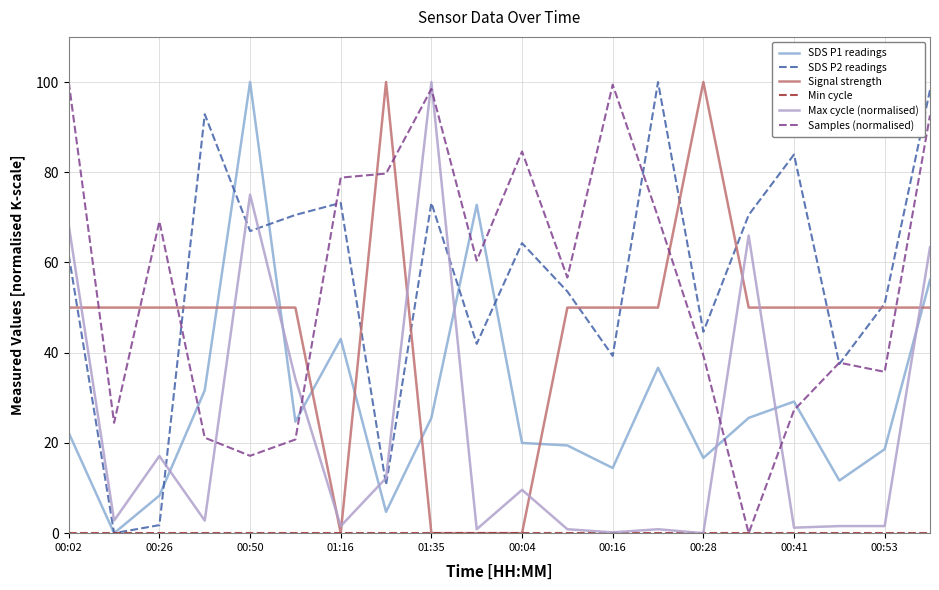

Which series ends up on top after the final intersection of Signal strength and SDS P1 readings?

SDS P1 readings